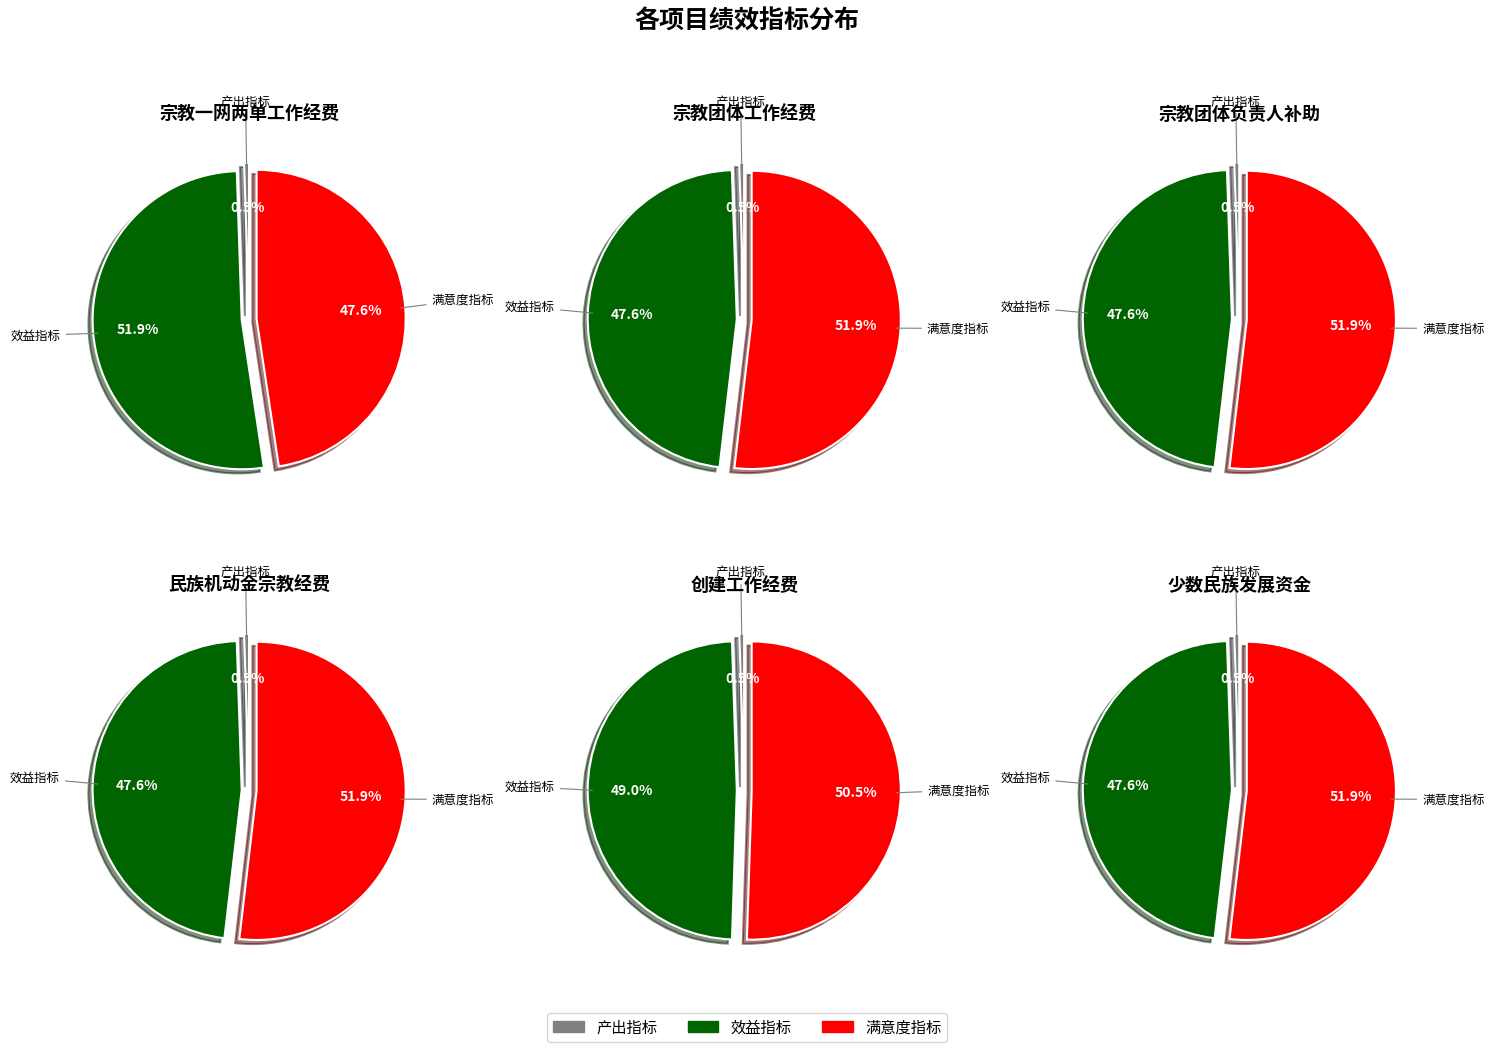

To the nearest percent, what portion does 1 represent?

48%